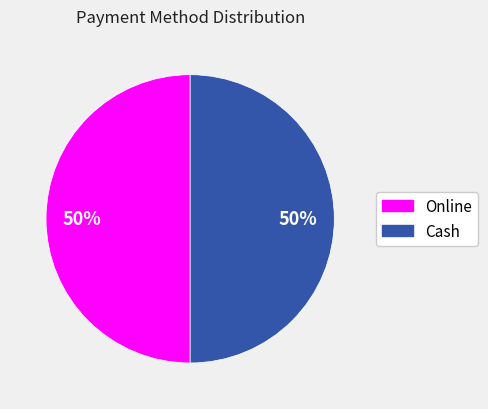

To the nearest percent, what is the average slice percentage?

50%